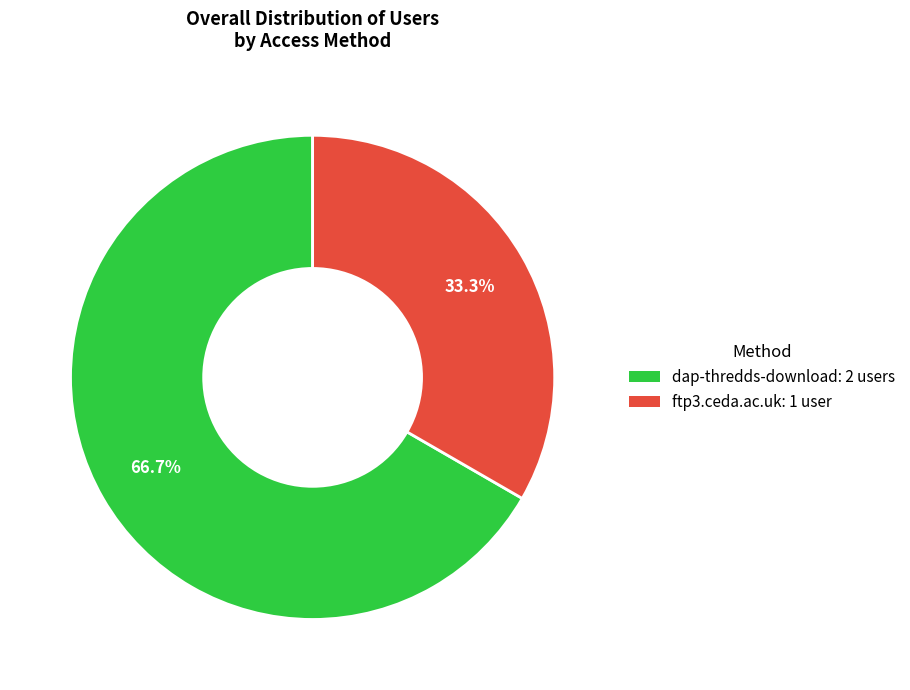

To the nearest percent, what is the difference between the largest and smallest slice percentages?

33%